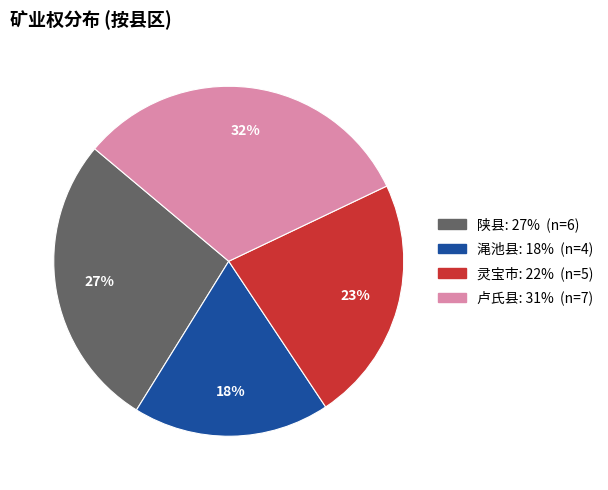

Is the sum of 卢氏县 and 陕县 greater than half?

Yes